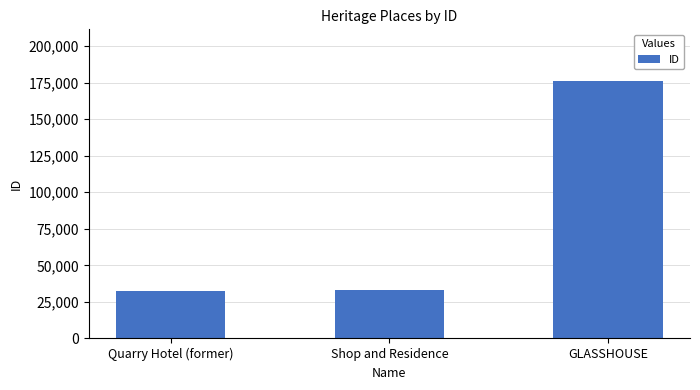

What is the minimum value shown in the chart?

32581